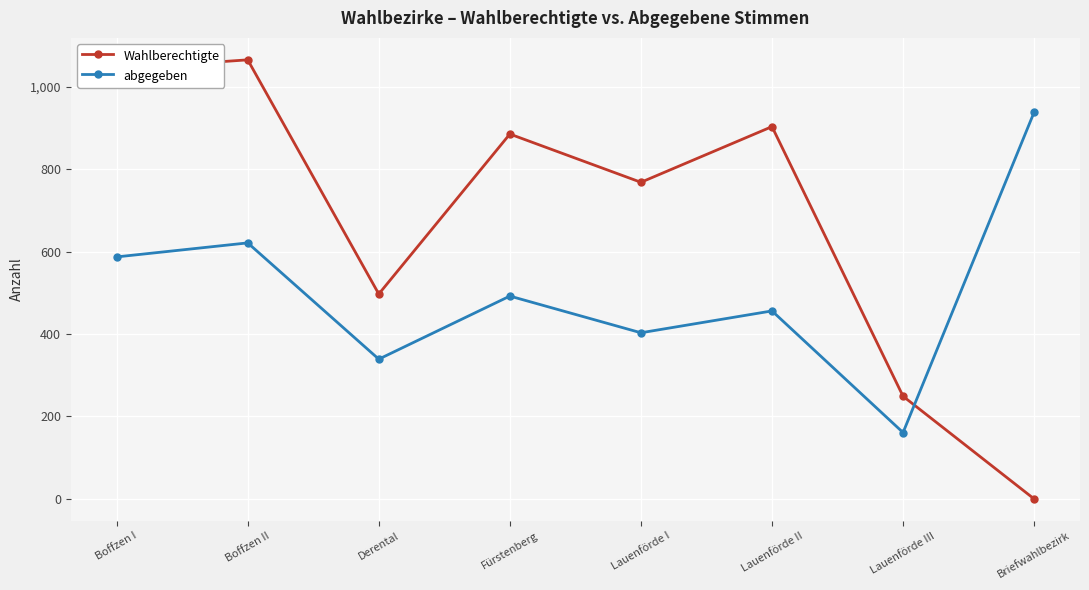

How many series are shown in this chart?

2